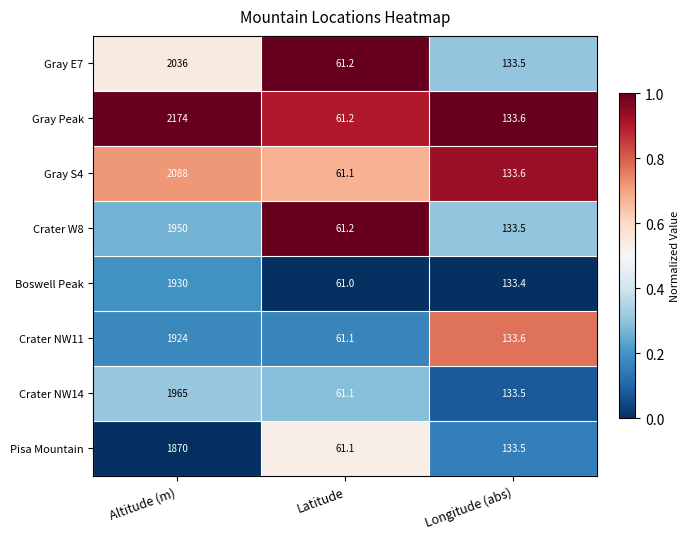

Rank the series by their maximum value, from highest to lowest.

Gray Peak, Gray S4, Gray E7, Crater NW14, Crater W8, Boswell Peak, Crater NW11, Pisa Mountain